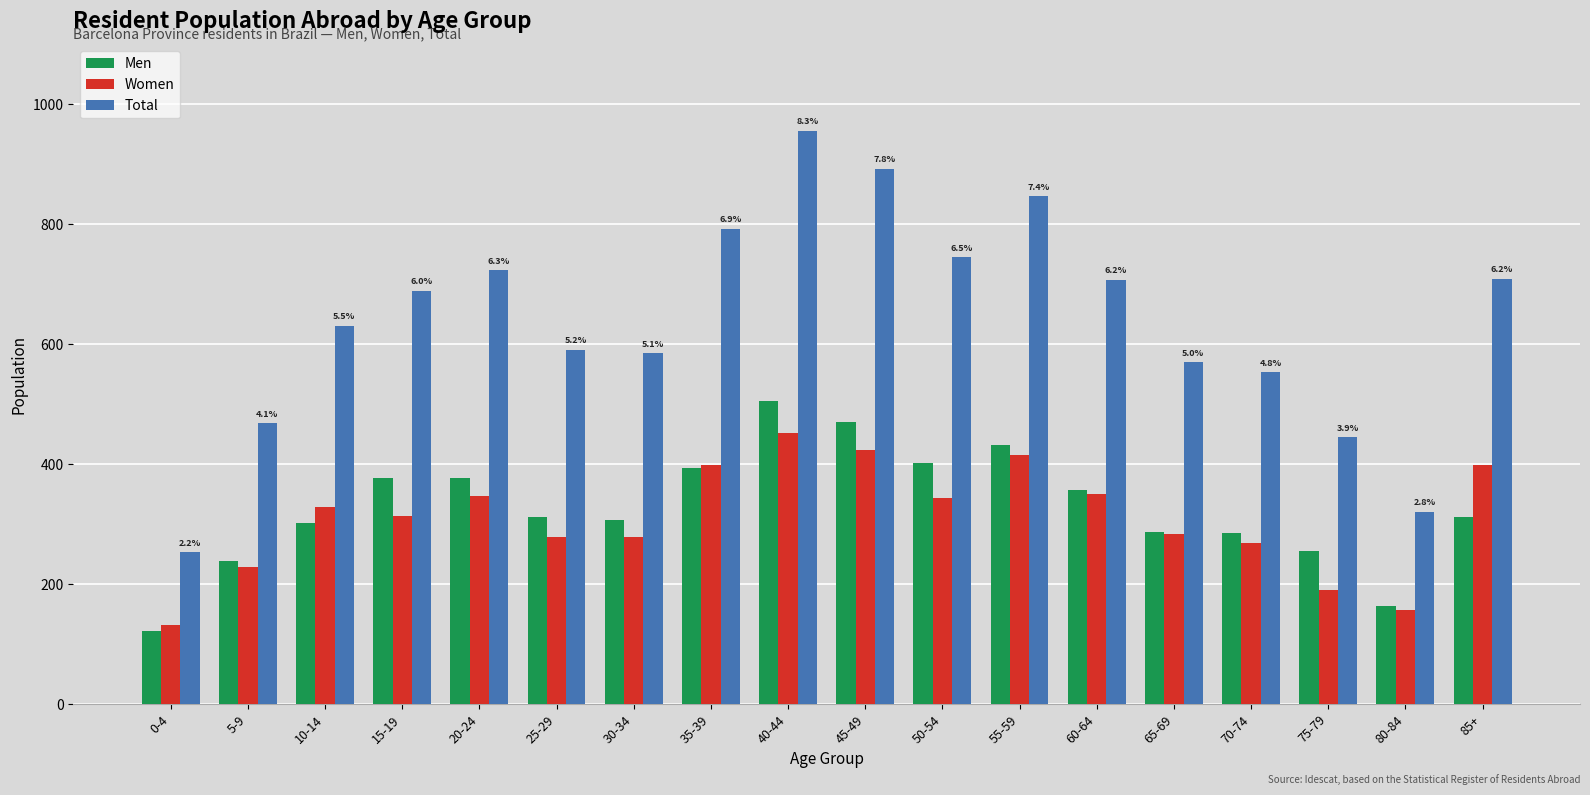

What is the sum of the Total values at 35-39 and 30-34?

1377